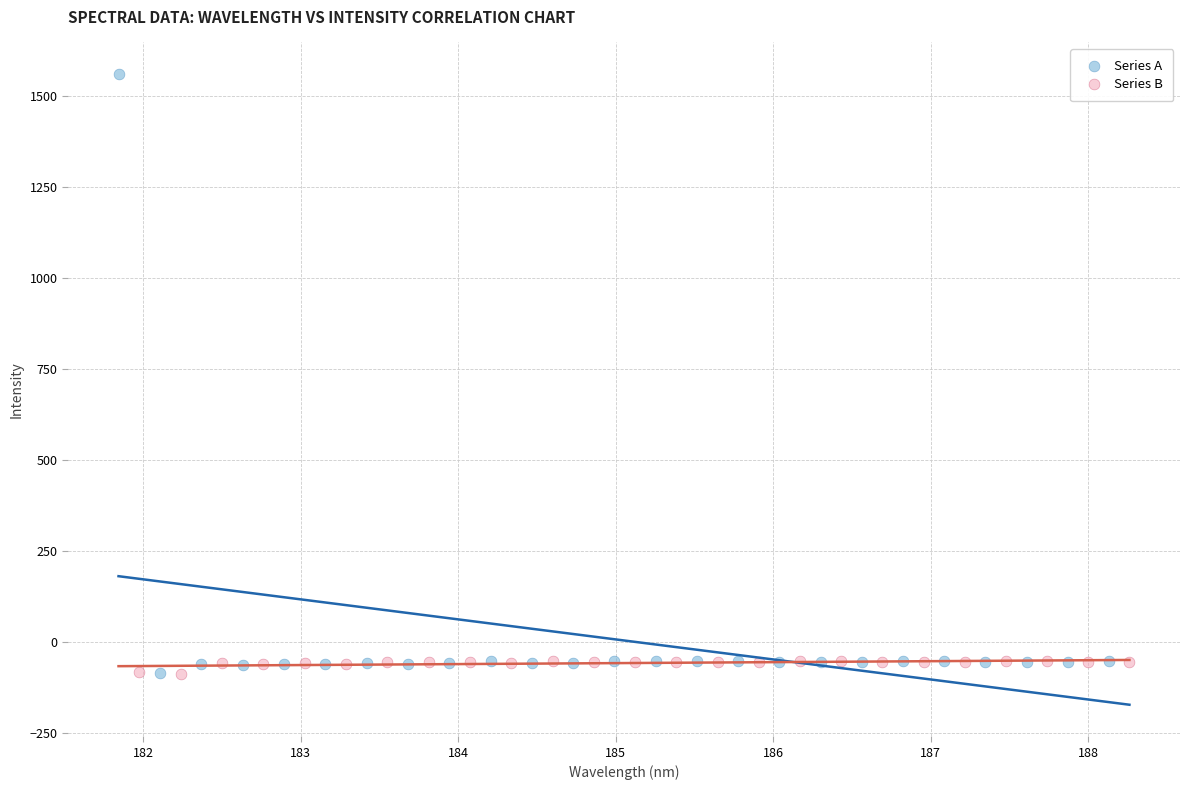

Which series has the widest spread of Y values?

Series A